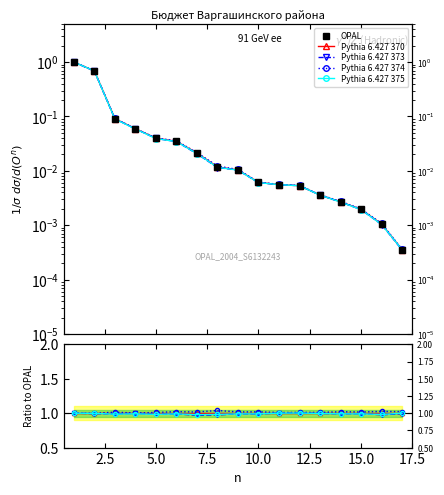

Count the number of data series in this chart.

5